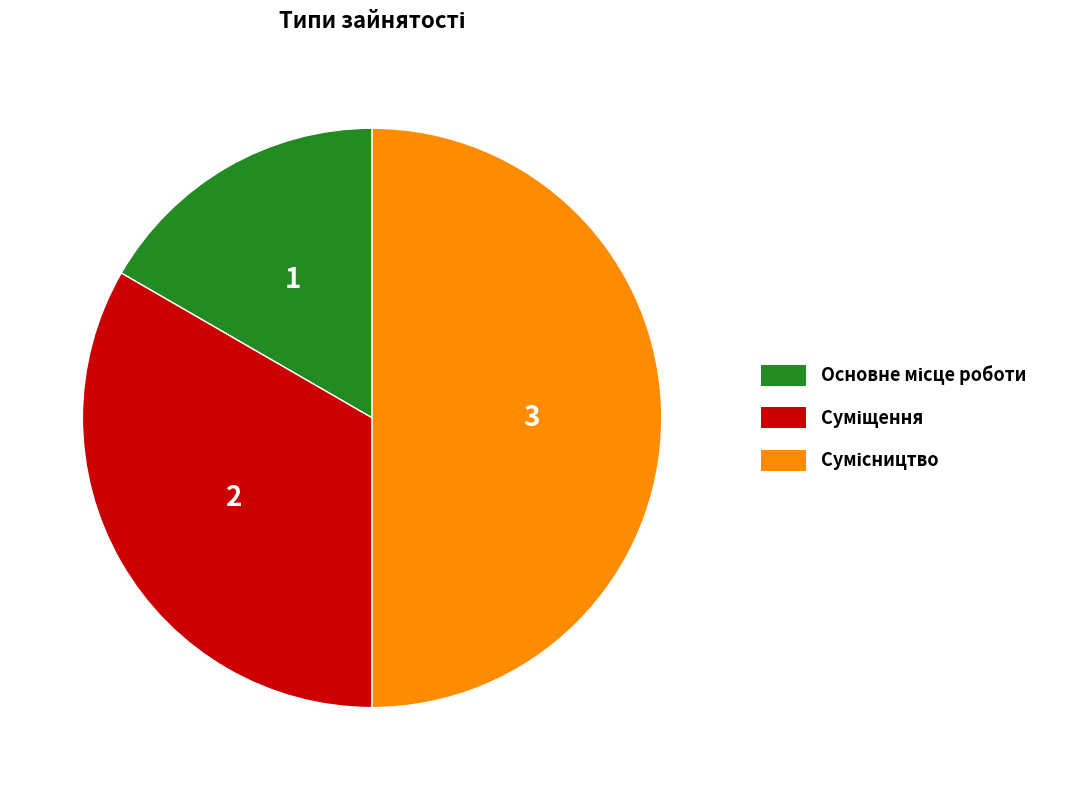

Count the number of slices in the pie.

3